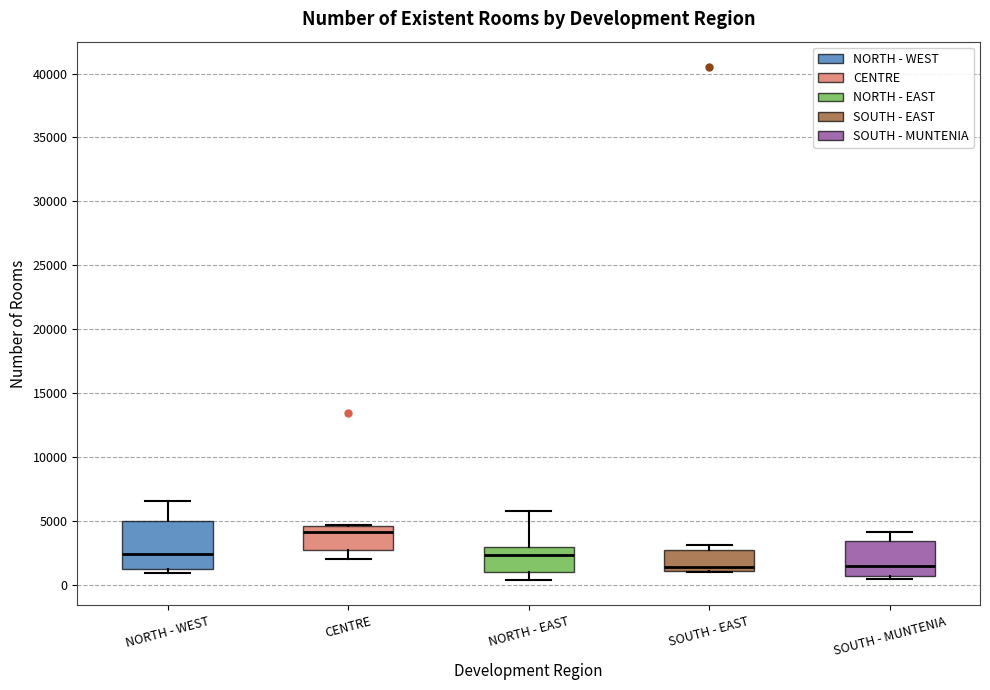

Reading left to right, transcribe this box plot: for each box, give where its median line is, the range the box spans, and where its two whiskers end, as read against the y-axis. The values are not printed on the chart, so give them approximately, as read against the axis.

NORTH - WEST: median 2500, box 1000 to 5000, whiskers 1000 (just below the box's lower edge) to 6500
CENTRE: median 4000, box 2500 to 4500, whiskers 2000 to 4500
NORTH - EAST: median 2500, box 1000 to 3000, whiskers 500 to 6000
SOUTH - EAST: median 1500, box 1000 to 2500, whiskers 1000 to 3000
SOUTH - MUNTENIA: median 1500, box 500 to 3500, whiskers 500 (just below the box's lower edge) to 4000